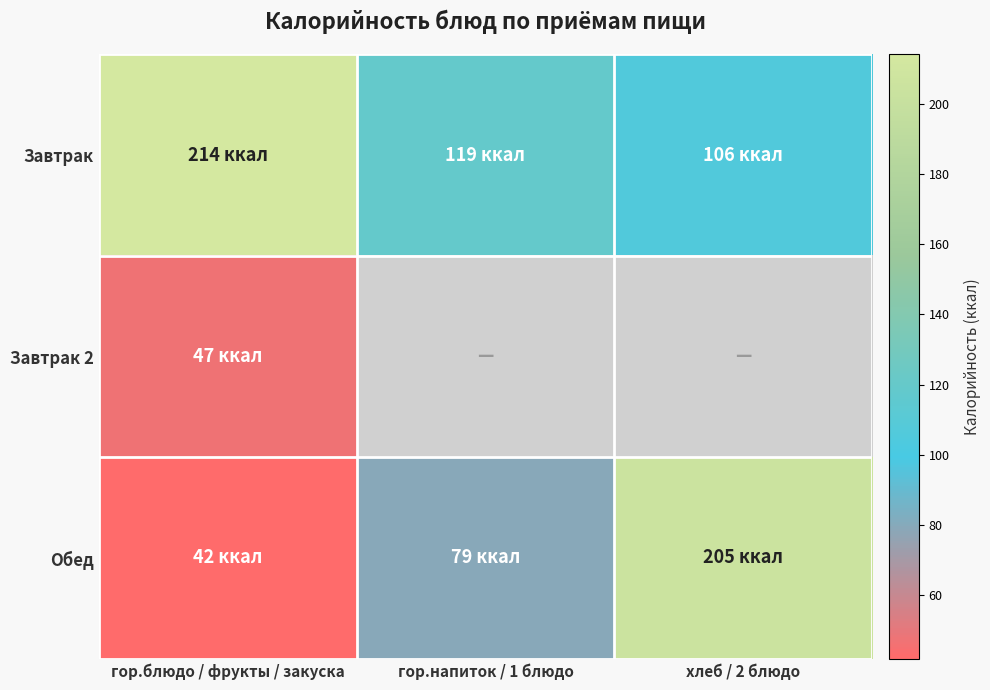

What is the minimum value for Завтрак 2?

47.0